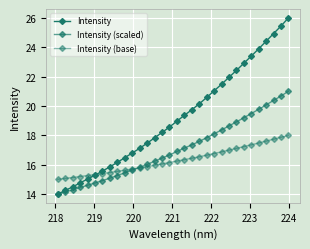

How many values in the Intensity series exceed 18?

18